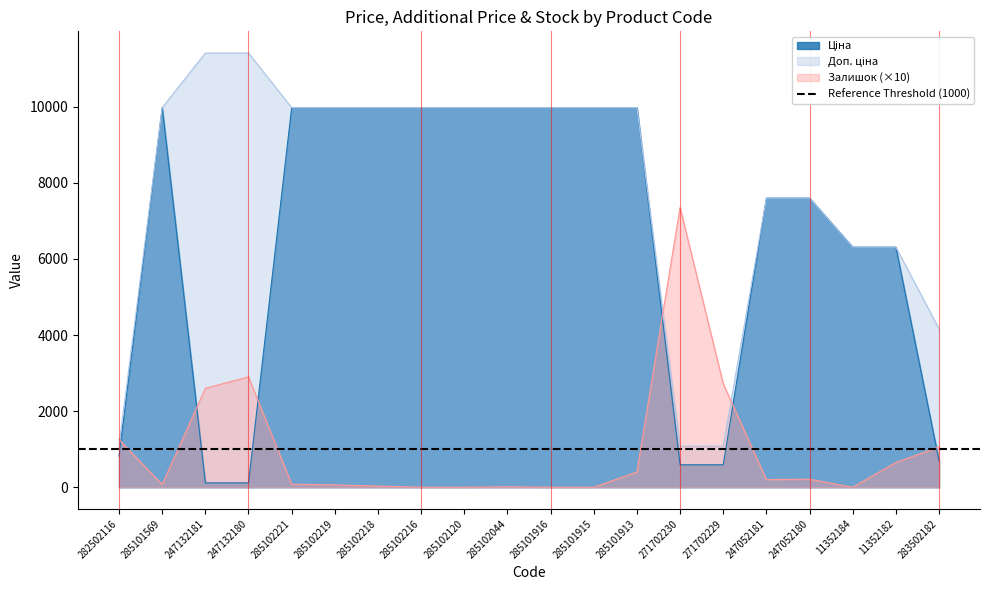

Rank the series by their maximum value, from highest to lowest.

Доп. ціна, Ціна, Залишок